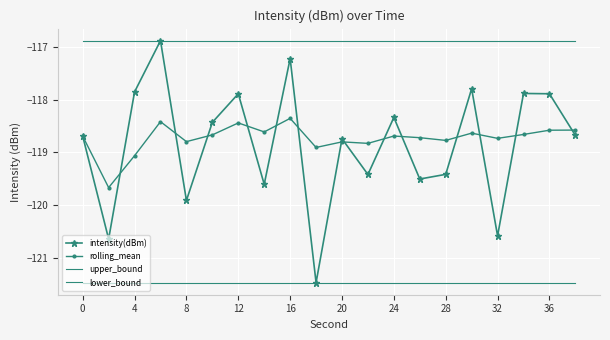

At how many categories does at least one series exceed -117?

20